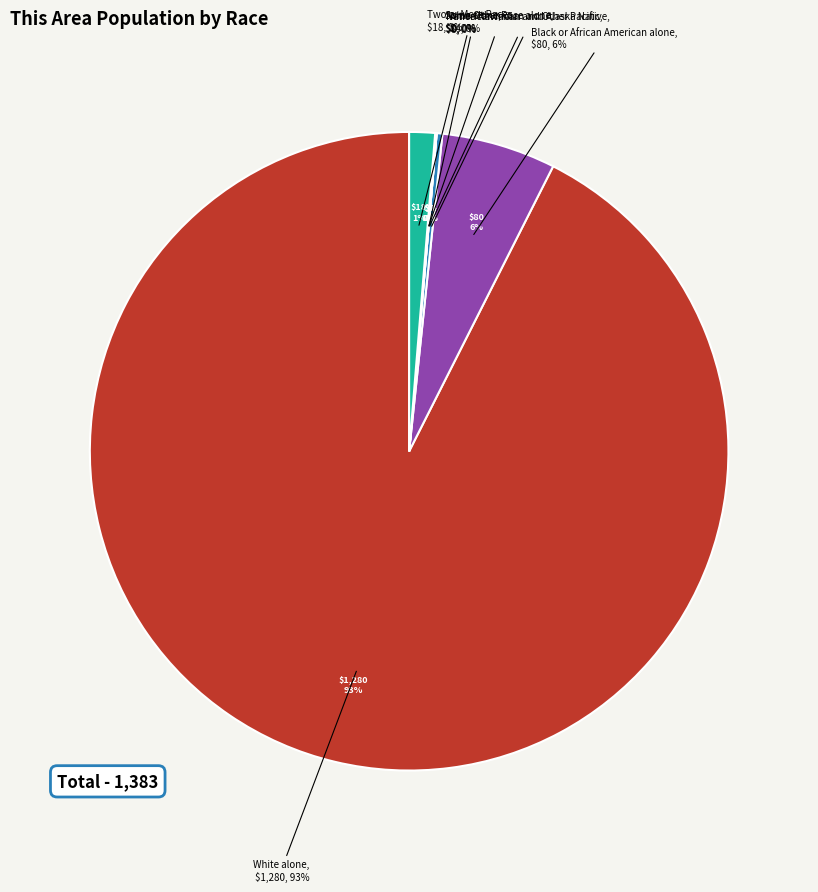

What is the change in value from American Indian and Alaska Native to Some Other Race alone?

-3